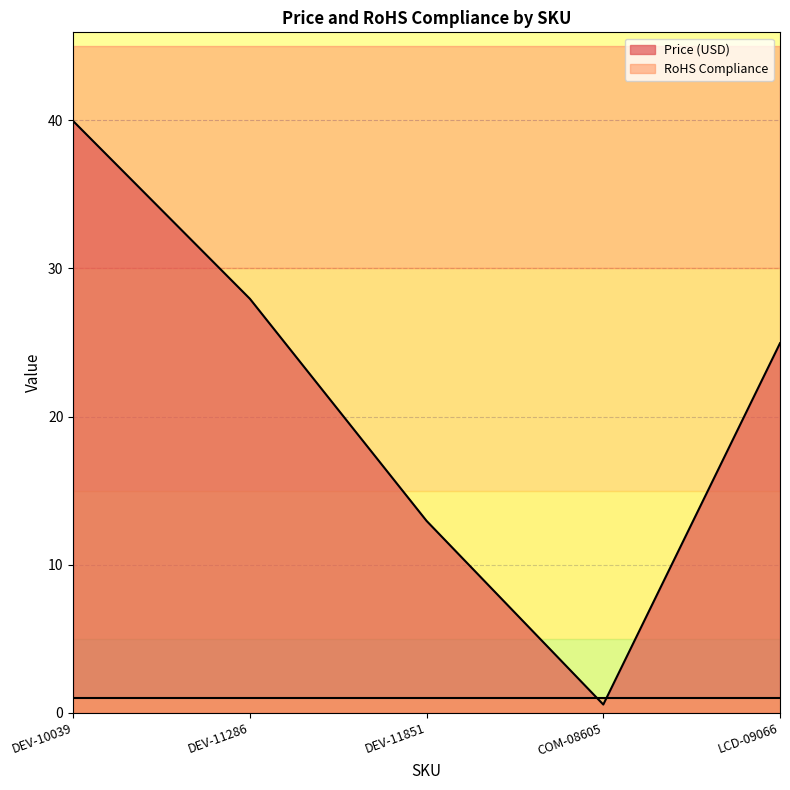

Which has a higher value, LCD-09066 or DEV-10039?

DEV-10039